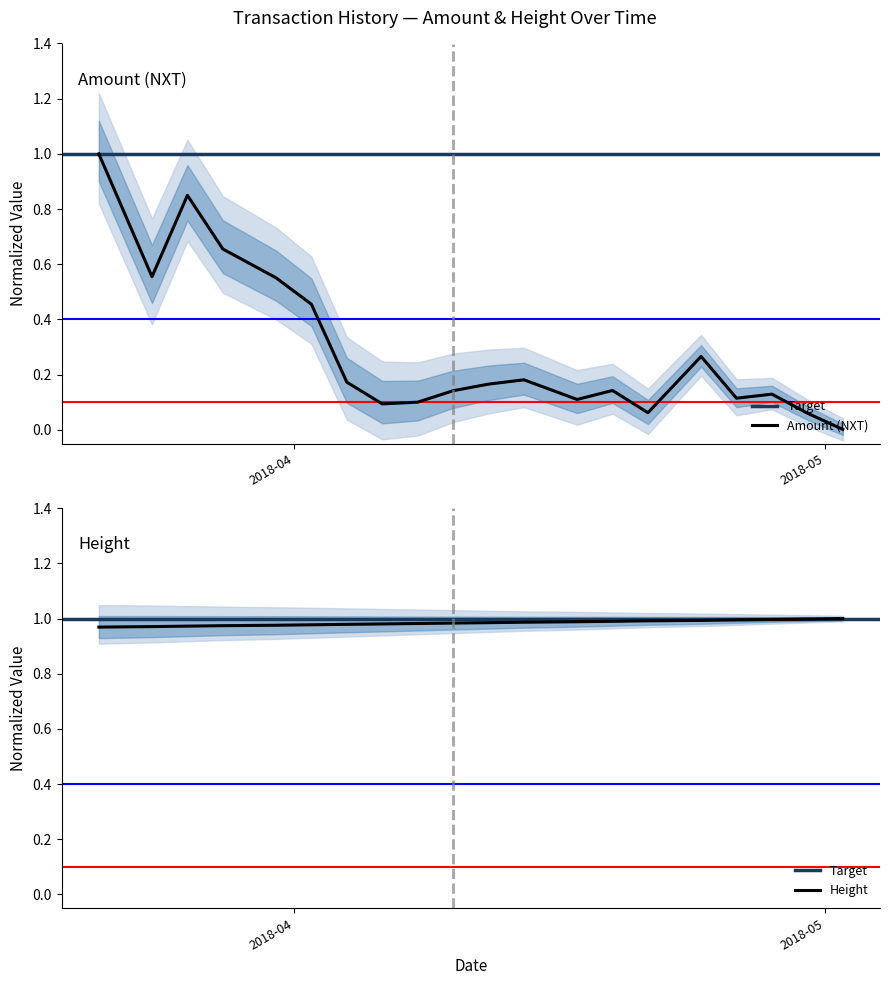

How many intersections are there between Amount and Height?

1